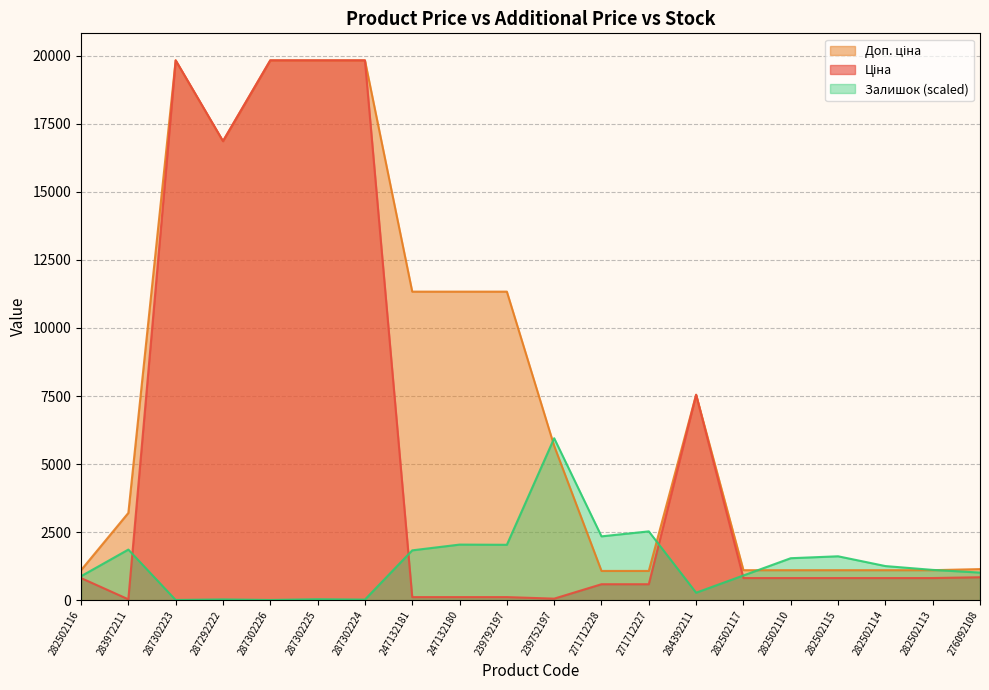

Reading left to right, what are all the values shown in this chart?

Ціна: 282502116=813.0	283972211=32.0	287302223=19831.1	287292222=16863.2	287302226=19831.1	287302225=19831.1	287302224=19831.1	247132181=113.3	247132180=113.3	239792197=113.3	239752197=56.7	271712228=586.0	271712227=586.0	284392211=7545.9	282502117=813.0	282502110=813.0	282502115=813.0	282502114=813.0	282502113=813.0	276092108=842.8
Доп. ціна: 282502116=1101.8	283972211=3205.0	287302223=19831.1	287292222=16863.2	287302226=19831.1	287302225=19831.1	287302224=19831.1	247132181=11334.0	247132180=11334.0	239792197=11334.0	239752197=5667.0	271712228=1074.5	271712227=1074.5	284392211=7545.9	282502117=1101.8	282502110=1101.8	282502115=1101.8	282502114=1101.8	282502113=1101.8	276092108=1142.1
Залишок: 282502116=880.1	283972211=1858.7	287302223=7.0	287292222=28.2	287302226=7.0	287302225=35.2	287302224=21.1	247132181=1830.6	247132180=2041.8	239792197=2034.7	239752197=5949.3	271712228=2344.5	271712227=2527.6	284392211=274.6	282502117=908.2	282502110=1541.9	282502115=1612.3	282502114=1253.2	282502113=1112.4	276092108=1013.8